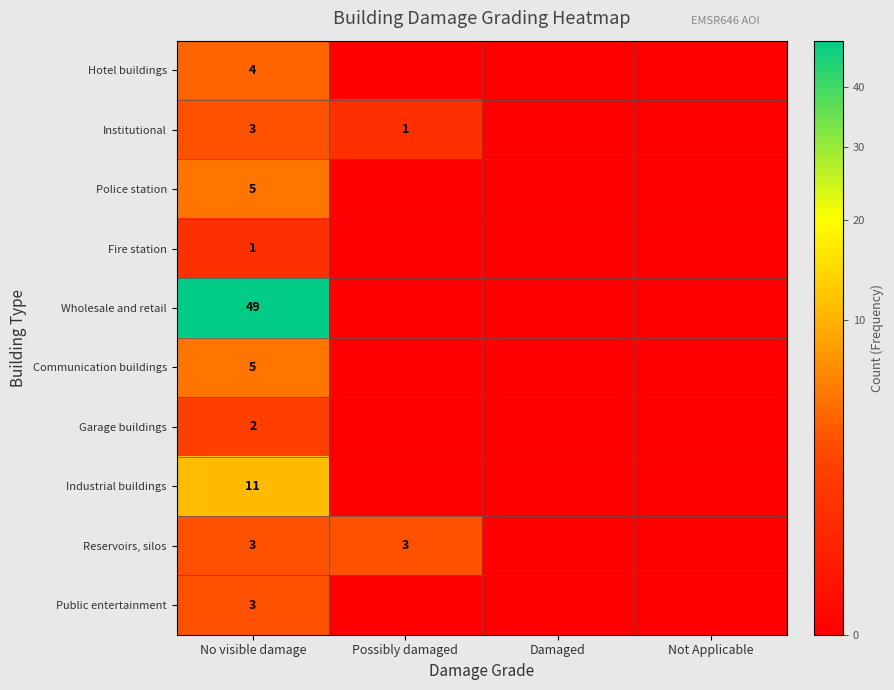

The Hotel buildings series shows 4 at No visible damage. True or false?

True